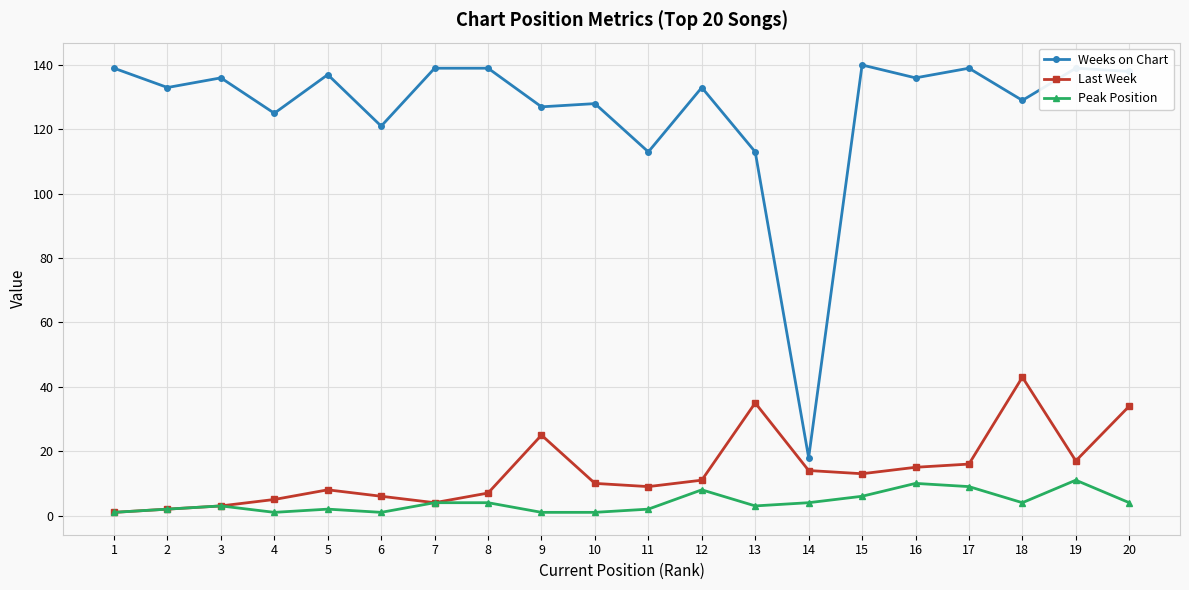

True or false: Weeks on Chart and Last Week cross at least once.

False